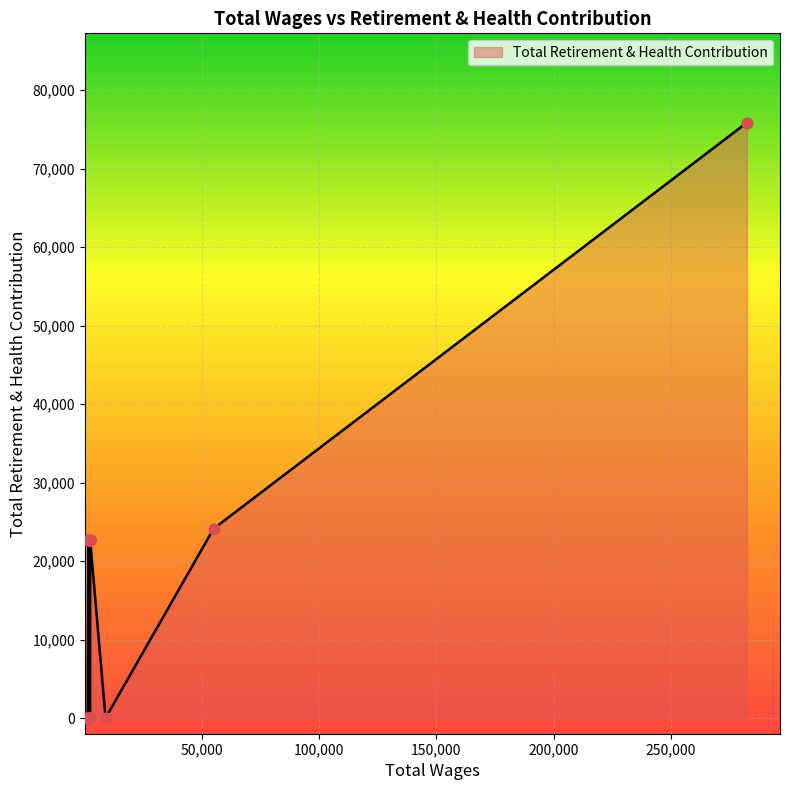

What is the change in value from 55051.0 to 2400.0?

-1412